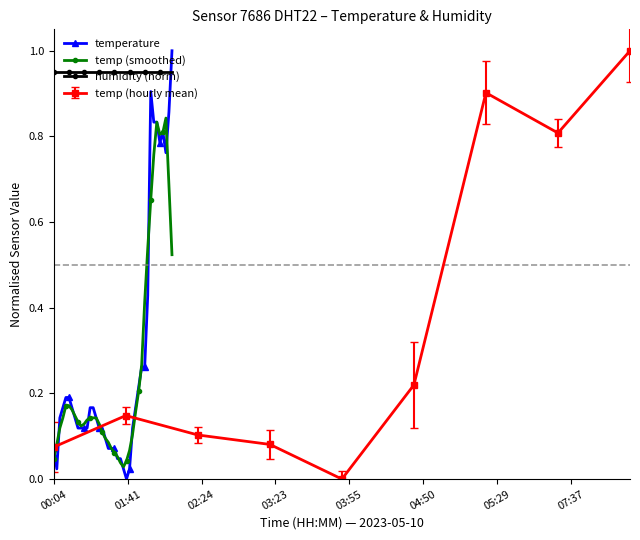

True or false: humidity (norm) and temp (smoothed) cross at least once.

False